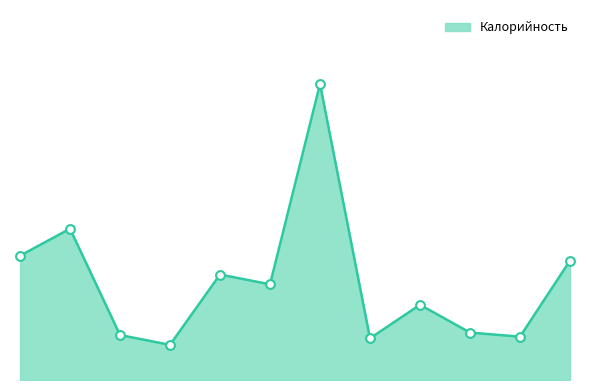

Does the chart have visible grid lines?

No